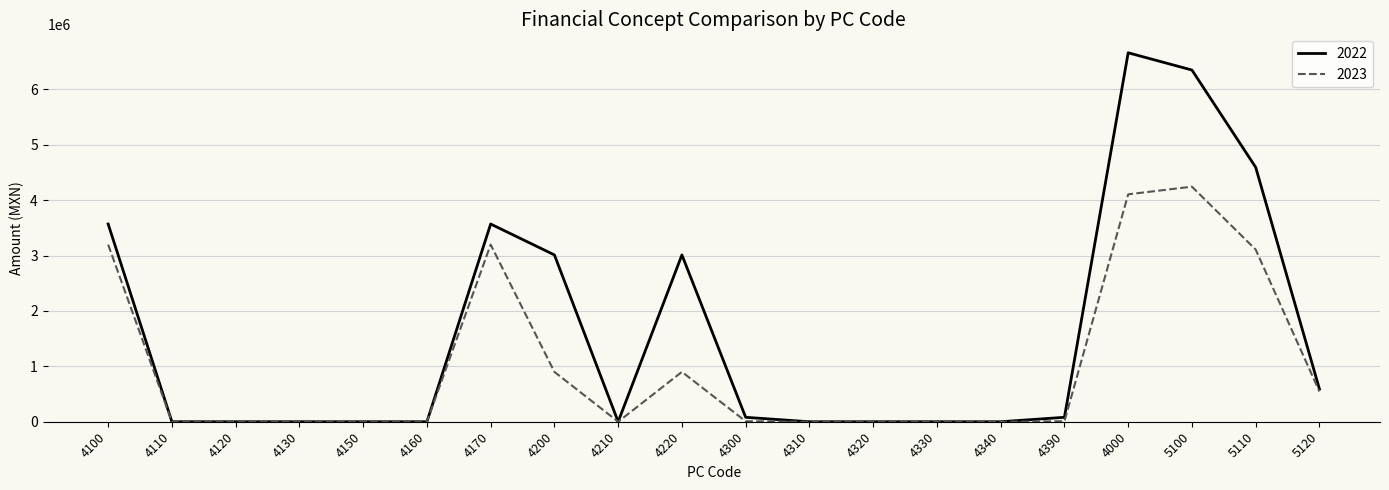

Rank the series by their average value, from highest to lowest.

2022, 2023